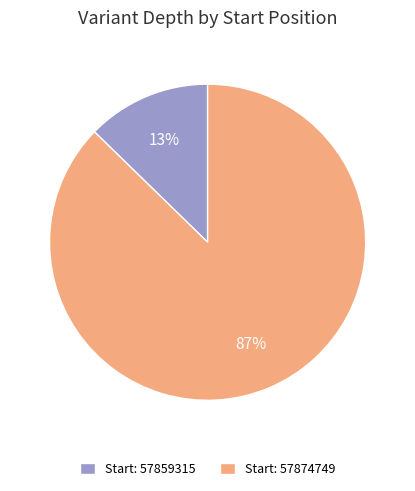

Is it true that Start: 57874749 is 87% of the pie?

True